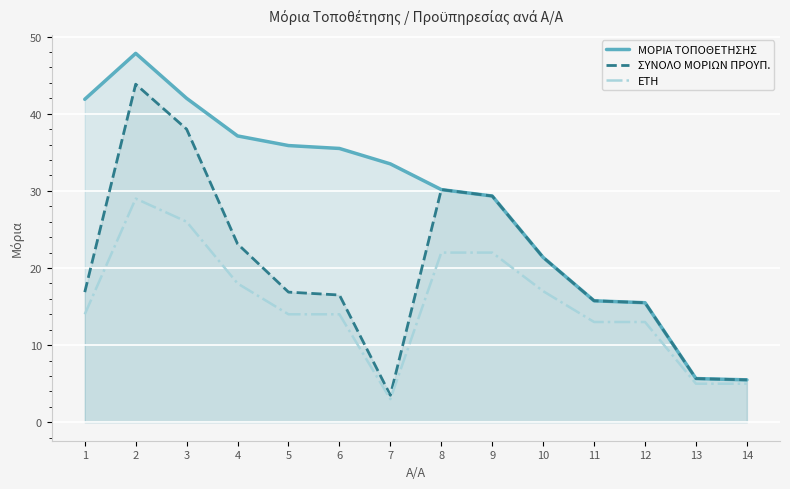

True or false: ΕΤΗ has a value of 13.0 at 12.

True